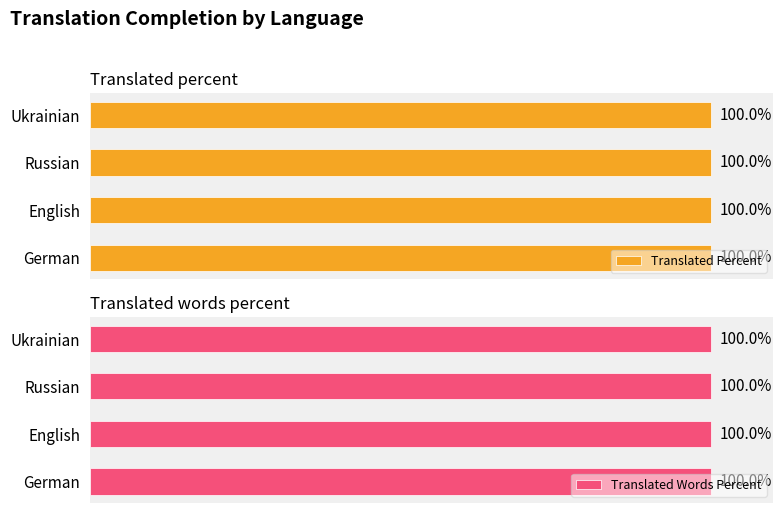

At which label does total reach its peak?

German